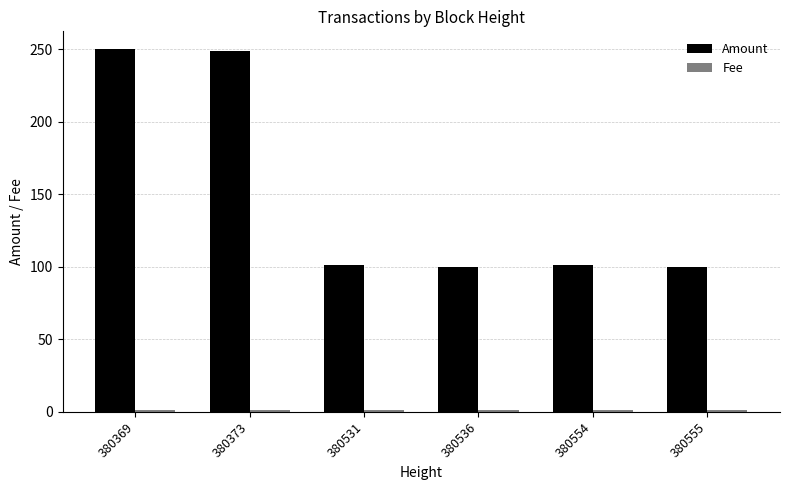

Which series has the widest spread of values?

Amount